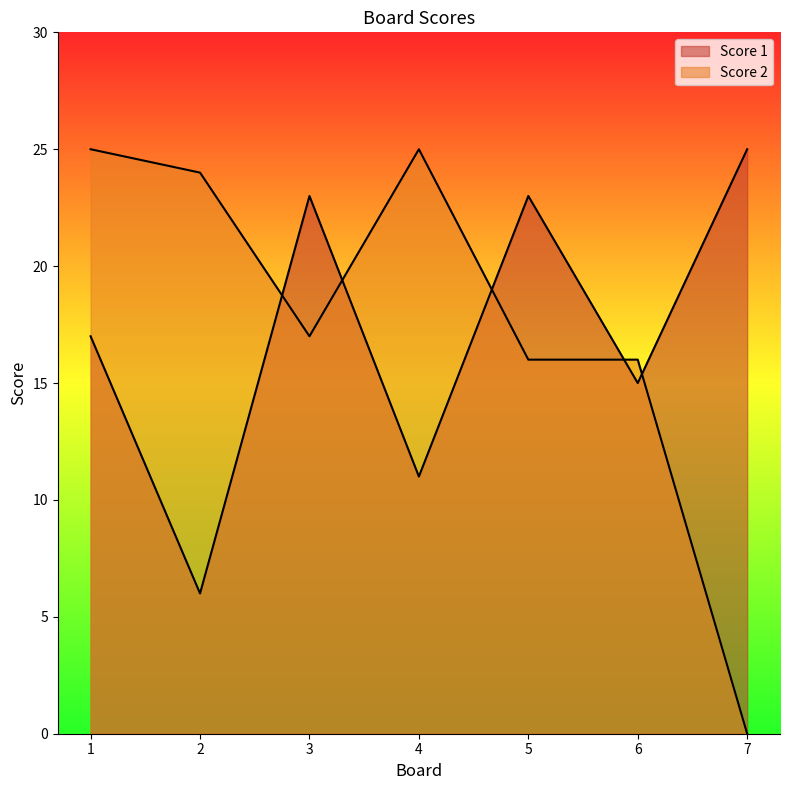

How many values in Score 2 are above zero?

6